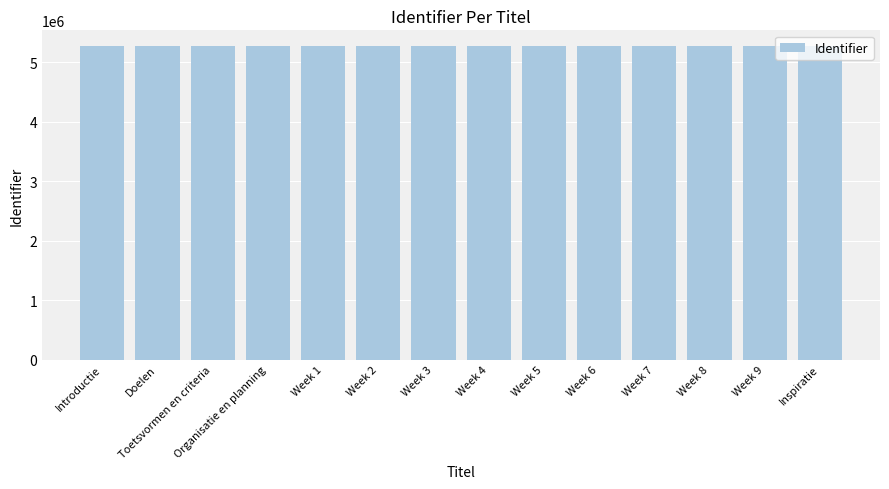

What is the greatest value displayed?

5274049